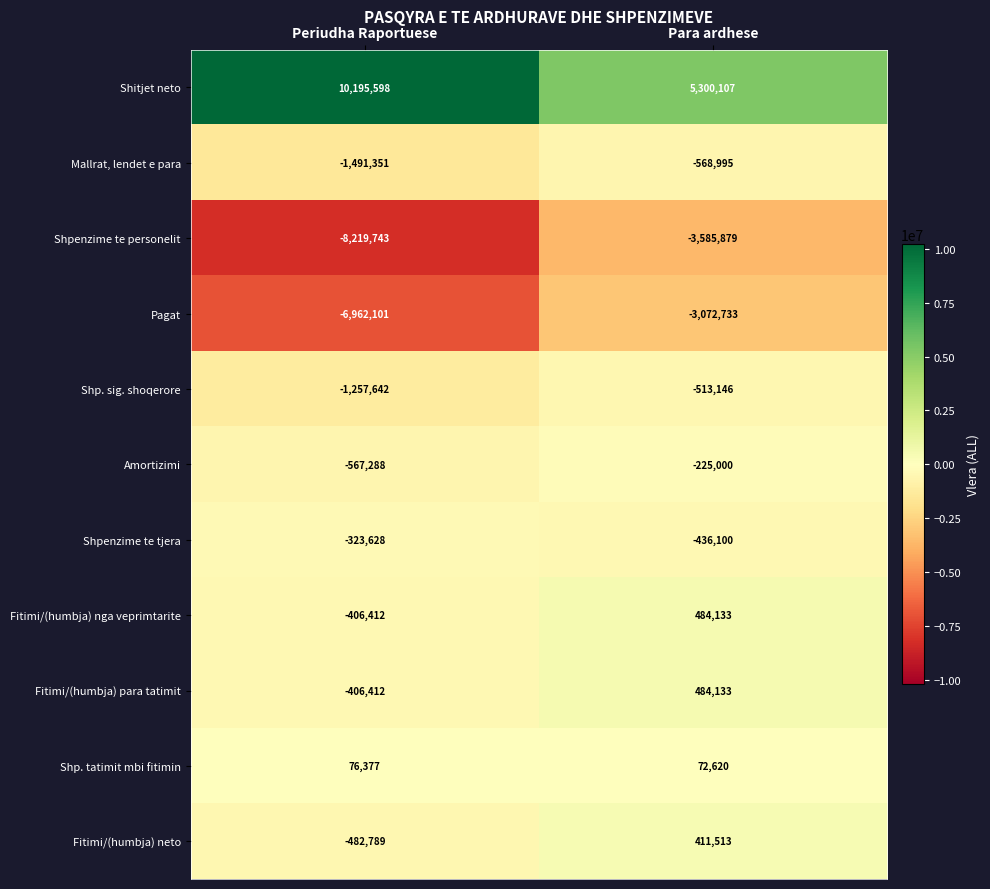

Between Periudha Raportuese and Para ardhese, which series saw the biggest shift?

Shitjet neto